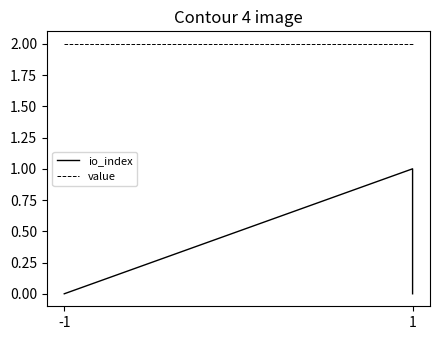

Rank the series by their average value, from lowest to highest.

io_index, value